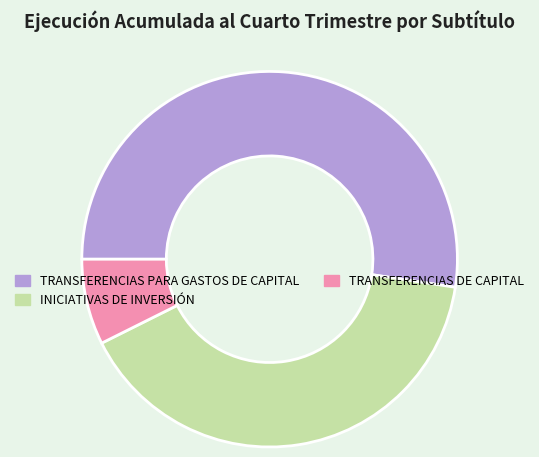

Combined, do TRANSFERENCIAS DE CAPITAL and INICIATIVAS DE INVERSIÓN account for over 50%?

No